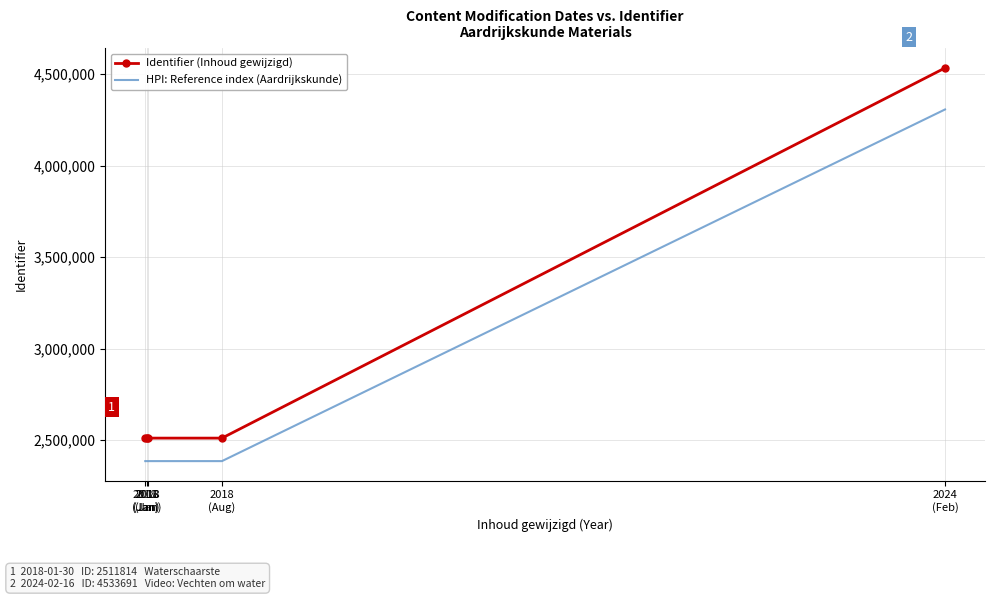

The value of Identifier (Inhoud gewijzigd) at 2018
(Jan) is 3348574.6. True or false?

False